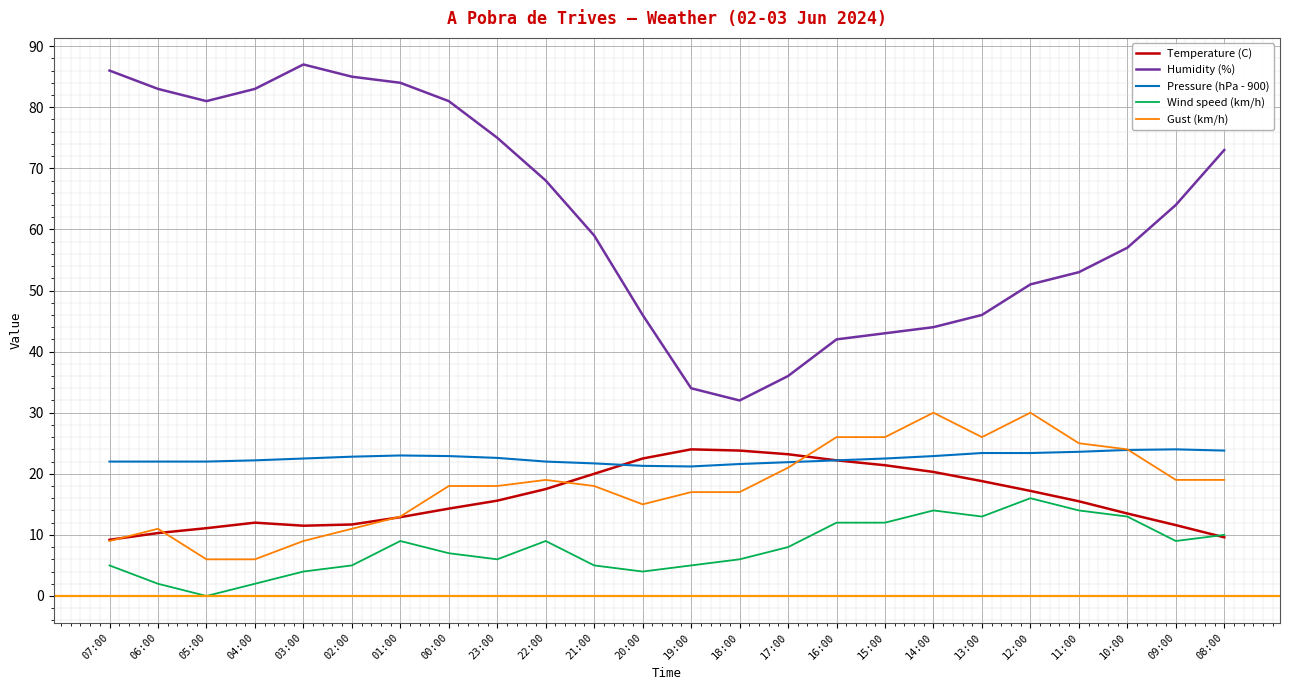

What is the difference between the second highest and second lowest values in the Wind speed (km/h) series?

12.0